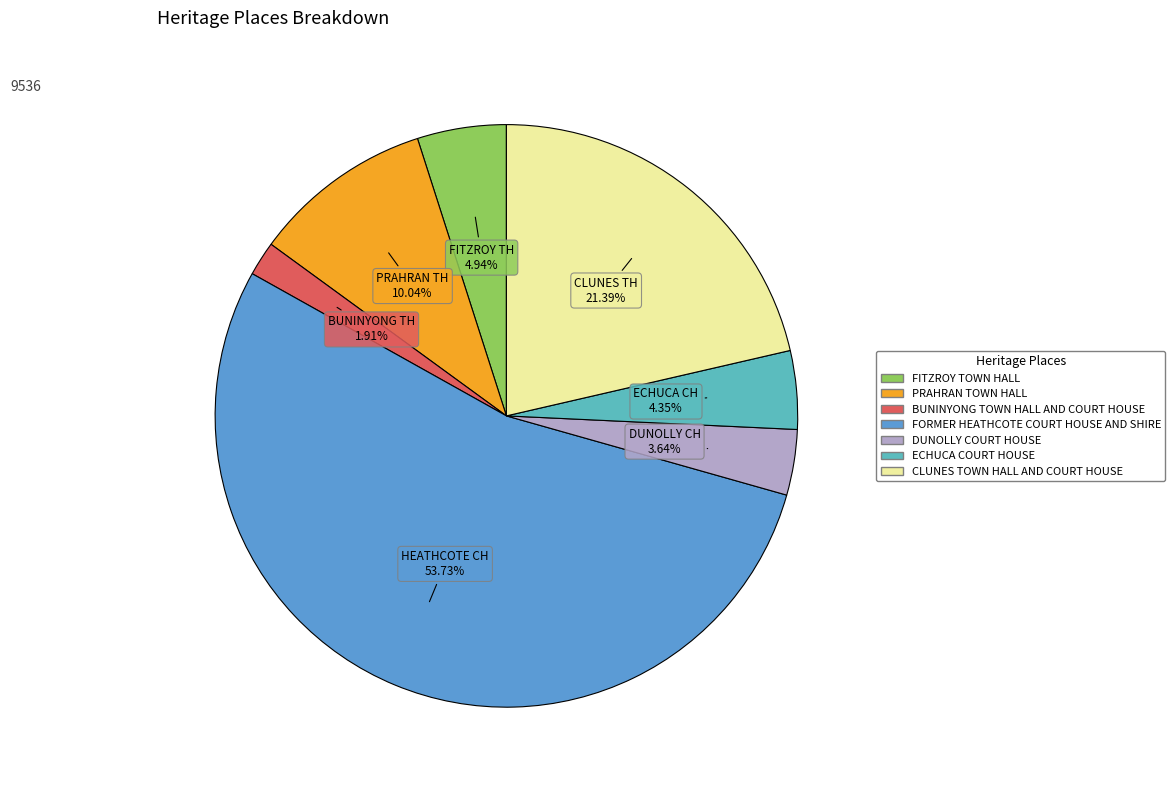

Rank the categories by value from highest to lowest.

FORMER HEATHCOTE COURT HOUSE AND SHIRE, CLUNES TOWN HALL AND COURT HOUSE, PRAHRAN TOWN HALL, FITZROY TOWN HALL, ECHUCA COURT HOUSE, DUNOLLY COURT HOUSE, BUNINYONG TOWN HALL AND COURT HOUSE